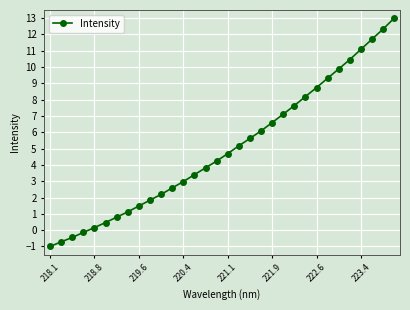

What is the smallest value displayed?

-1.0